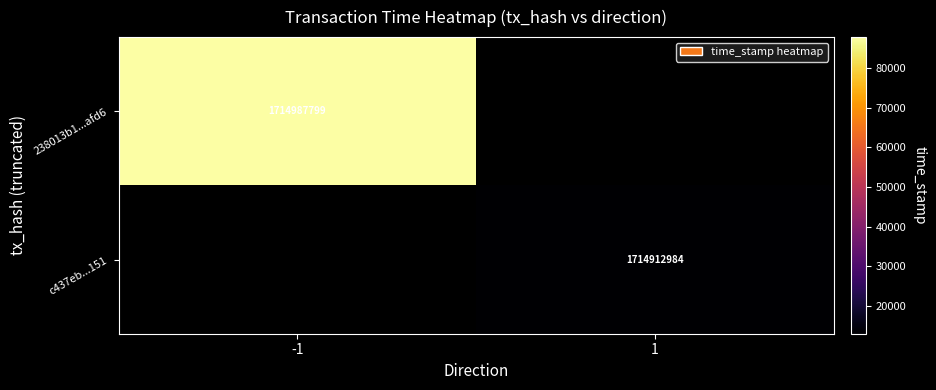

The c437eb...151 series shows 2448312119 at 1. True or false?

False